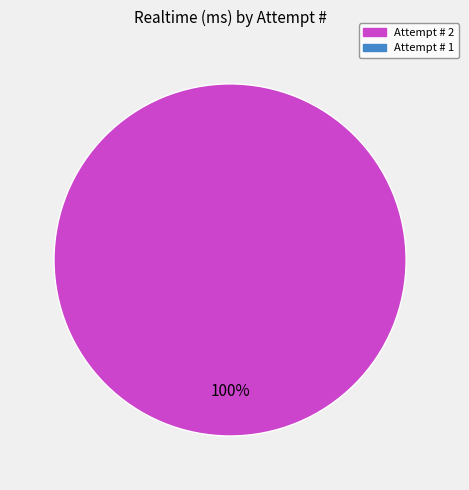

How many segments does this pie chart have?

1